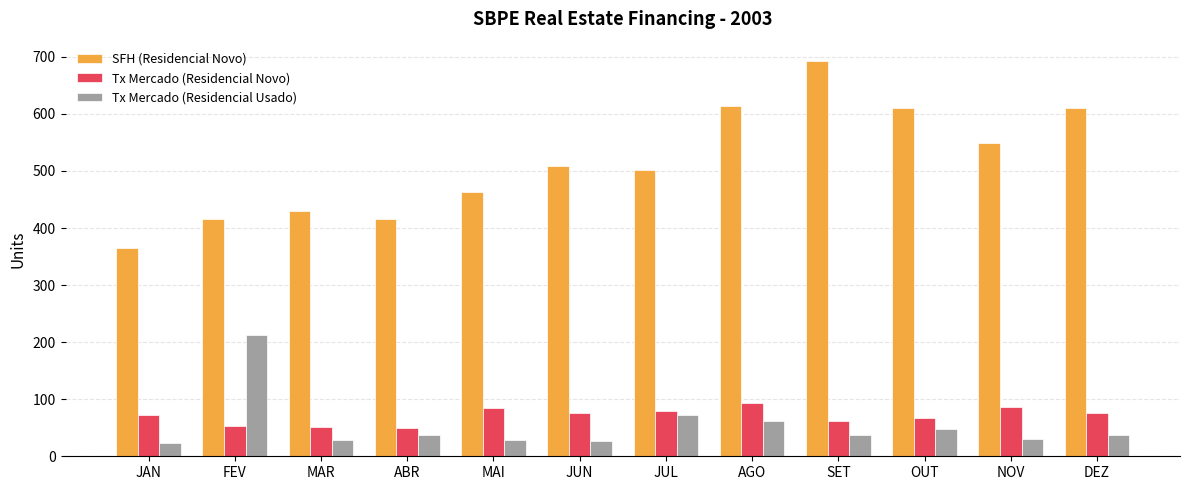

The Tx Mercado (Residencial Novo) series shows 79 at JUL. True or false?

True